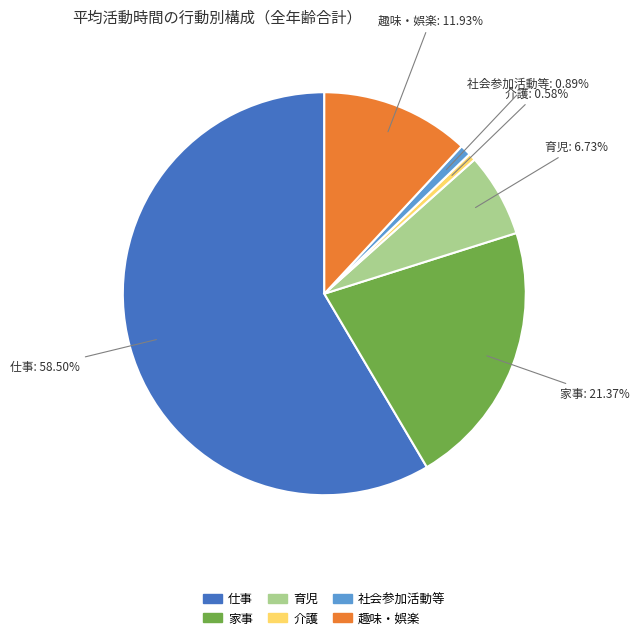

Is there any slice that represents more than half of the pie?

Yes